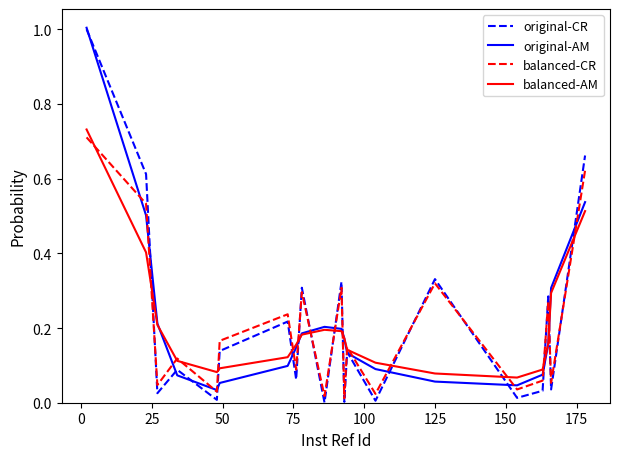

Which series has the widest spread of values?

original-CR